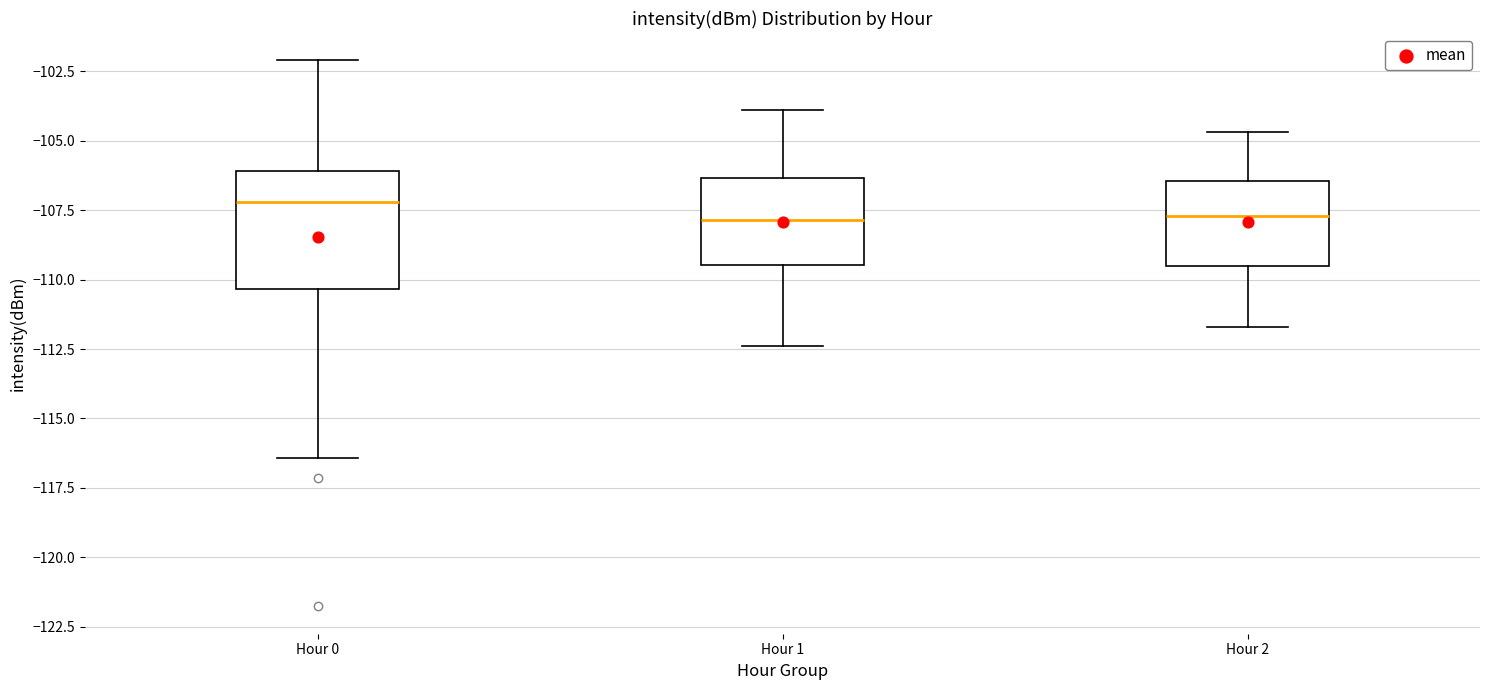

Reading left to right, transcribe this box plot: for each box, give where its median line is, the range the box spans, and where its two whiskers end, as read against the y-axis. The values are not printed on the chart, so give them approximately, as read against the axis.

Hour 0: median -107.0, box -110.5 to -106.0, whiskers -116.5 to -102.0
Hour 1: median -108.0, box -109.5 to -106.5, whiskers -112.5 to -104.0
Hour 2: median -107.5, box -109.5 to -106.5, whiskers -111.5 to -104.5